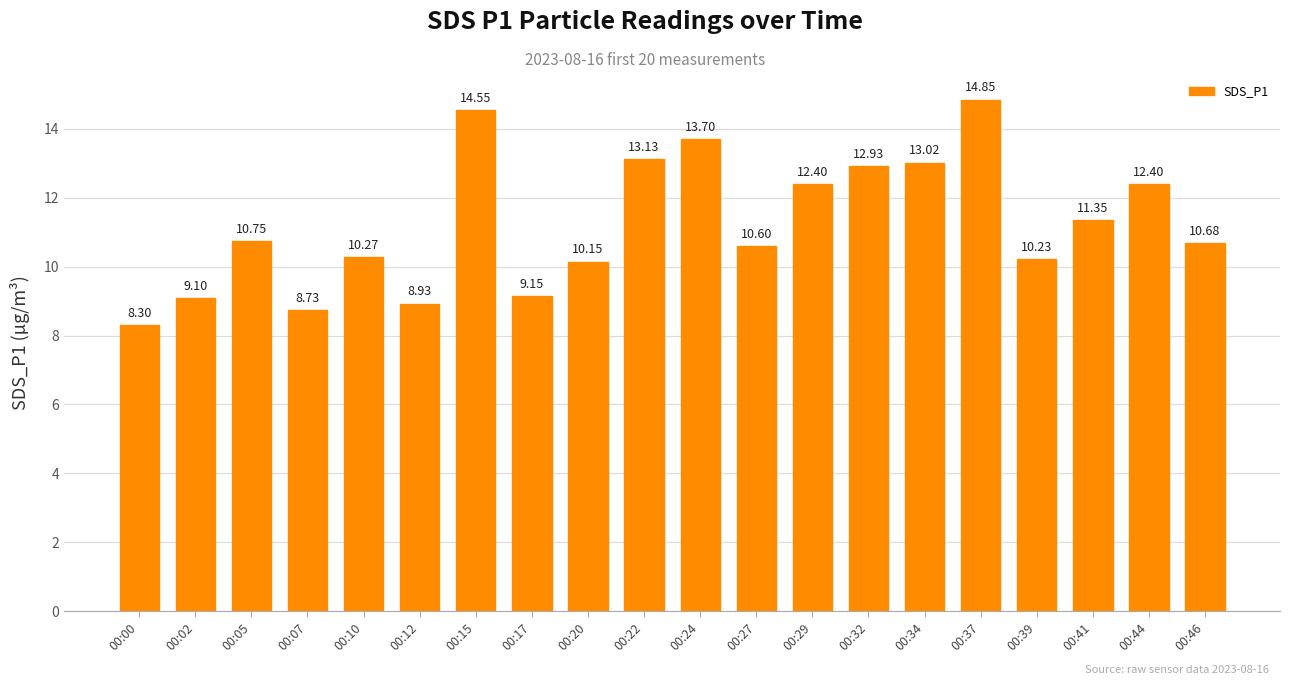

What is the difference between the values at 00:34 and 00:20?

2.9